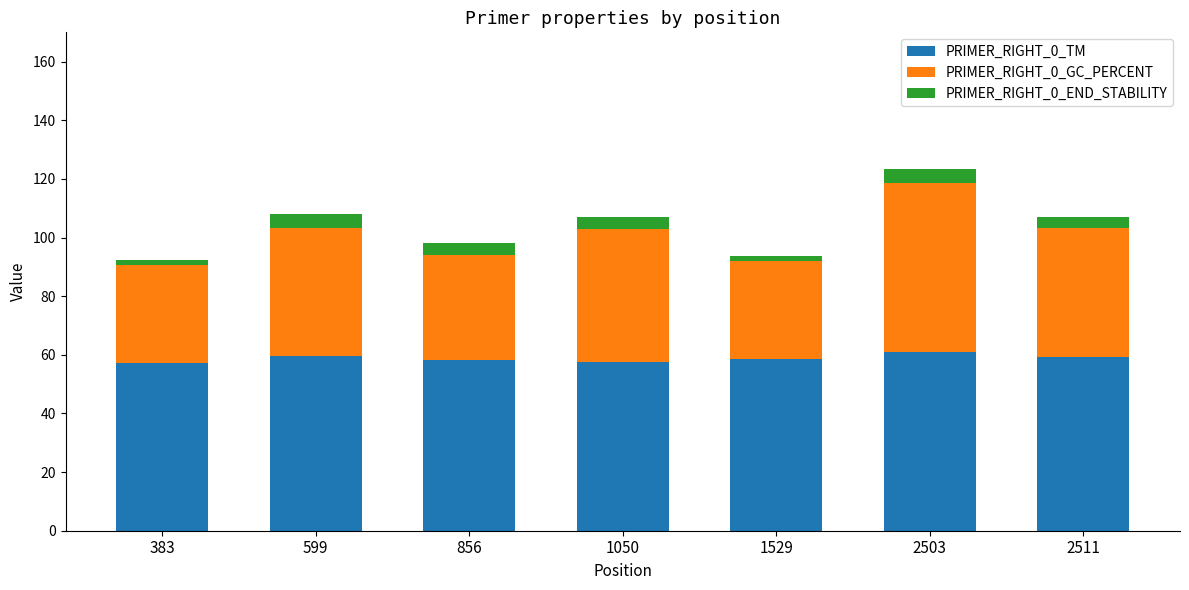

What value does the PRIMER_RIGHT_0_TM series have at 599?

59.7